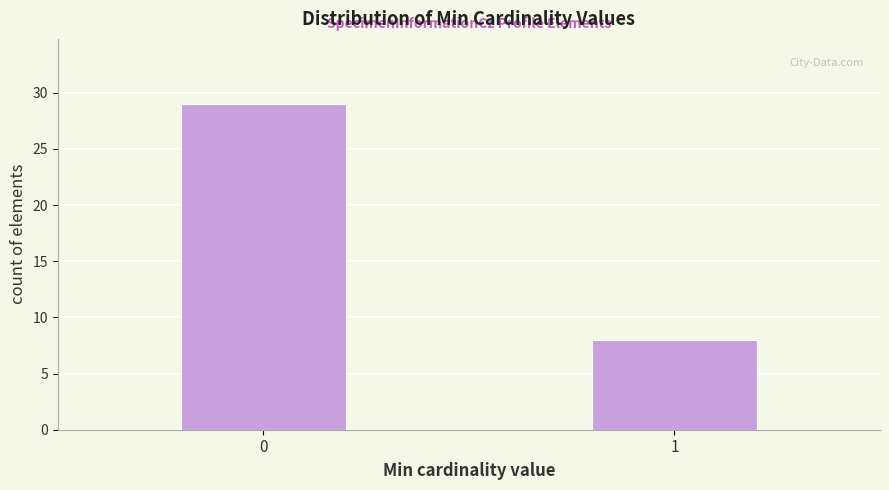

Reading left to right, extract all data points from this chart.

0=29	1=8